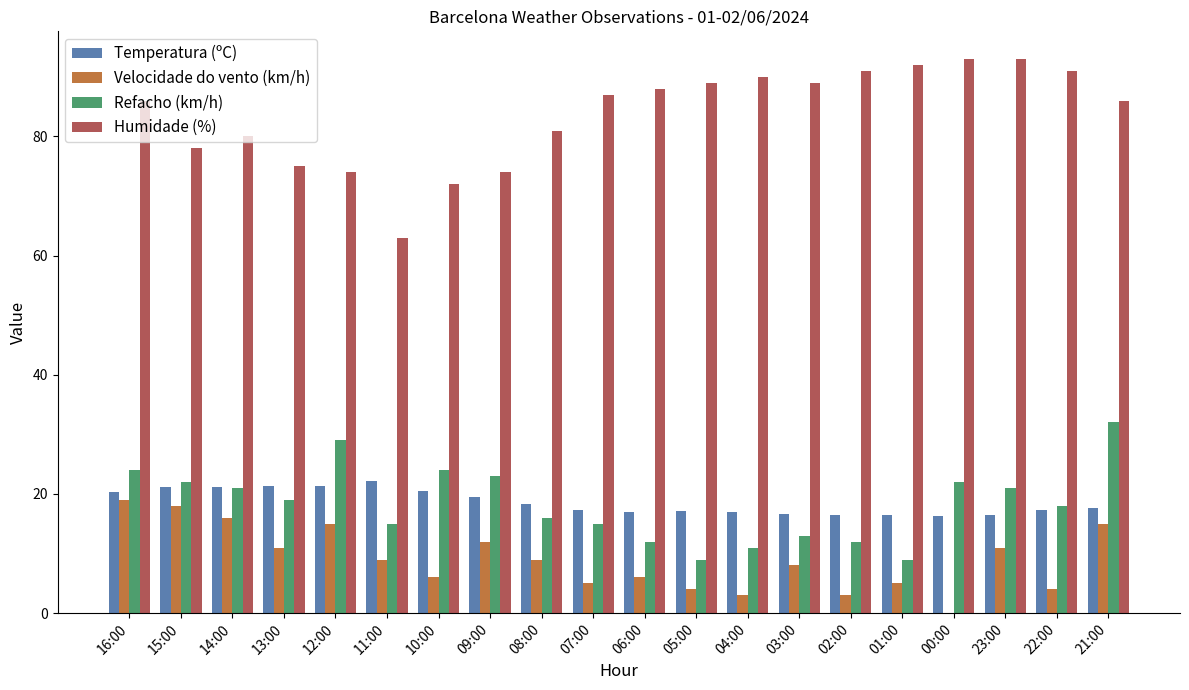

The Temperatura (ºC) series shows 10.8 at 13:00. True or false?

False